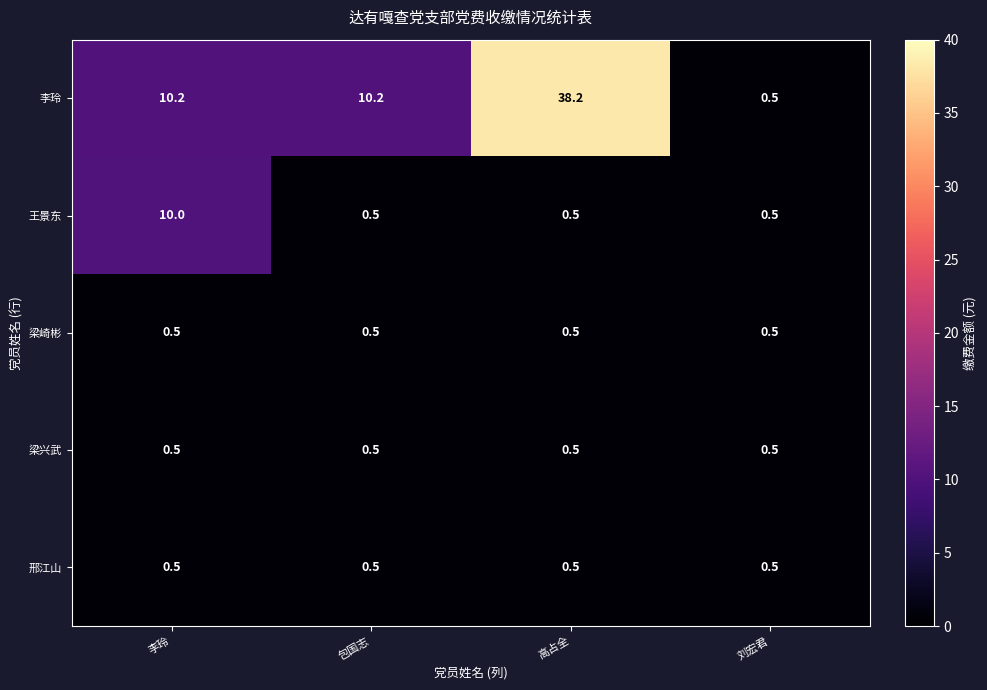

Between 李玲 and 包国志, which series saw the biggest shift?

王景东